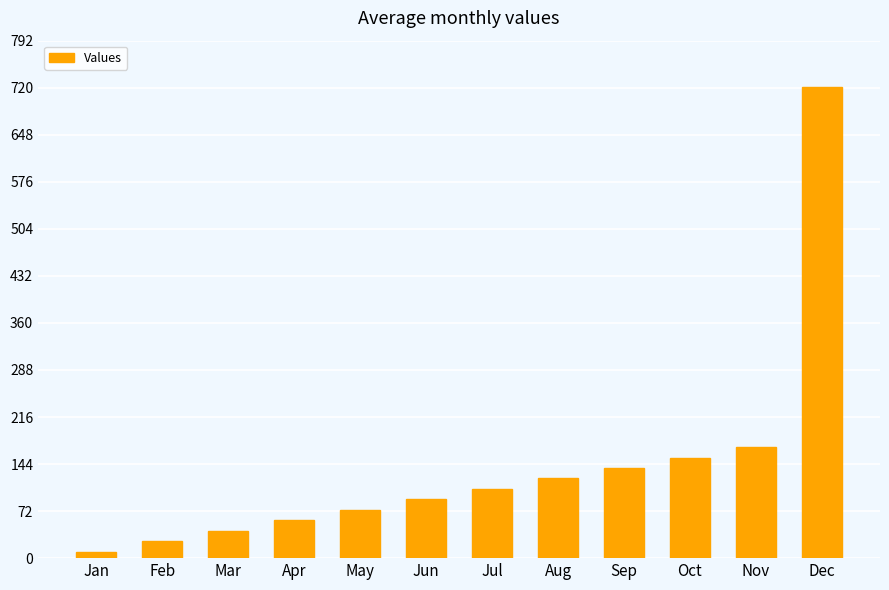

What is the sum of all values?

1711